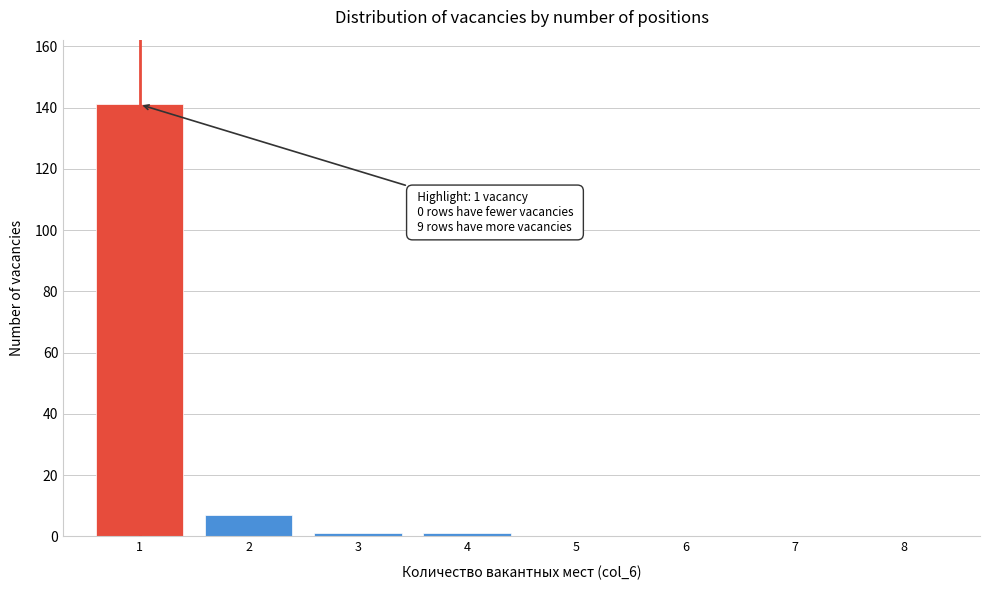

Reading right to left, what are all the values shown in this chart?

8=0	7=0	6=0	5=0	4=1	3=1	2=7	1=141